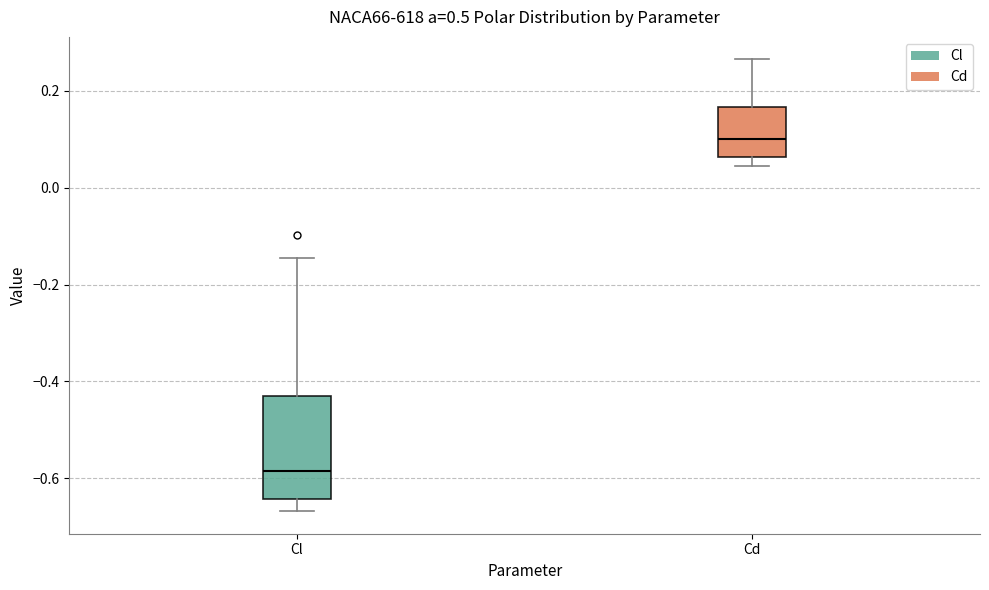

Reading left to right, transcribe this box plot: for each box, give where its median line is, the range the box spans, and where its two whiskers end, as read against the y-axis. The values are not printed on the chart, so give them approximately, as read against the axis.

Cl: median -0.58, box -0.64 to -0.44, whiskers -0.66 to -0.14
Cd: median 0.10, box 0.06 to 0.16, whiskers 0.04 to 0.26